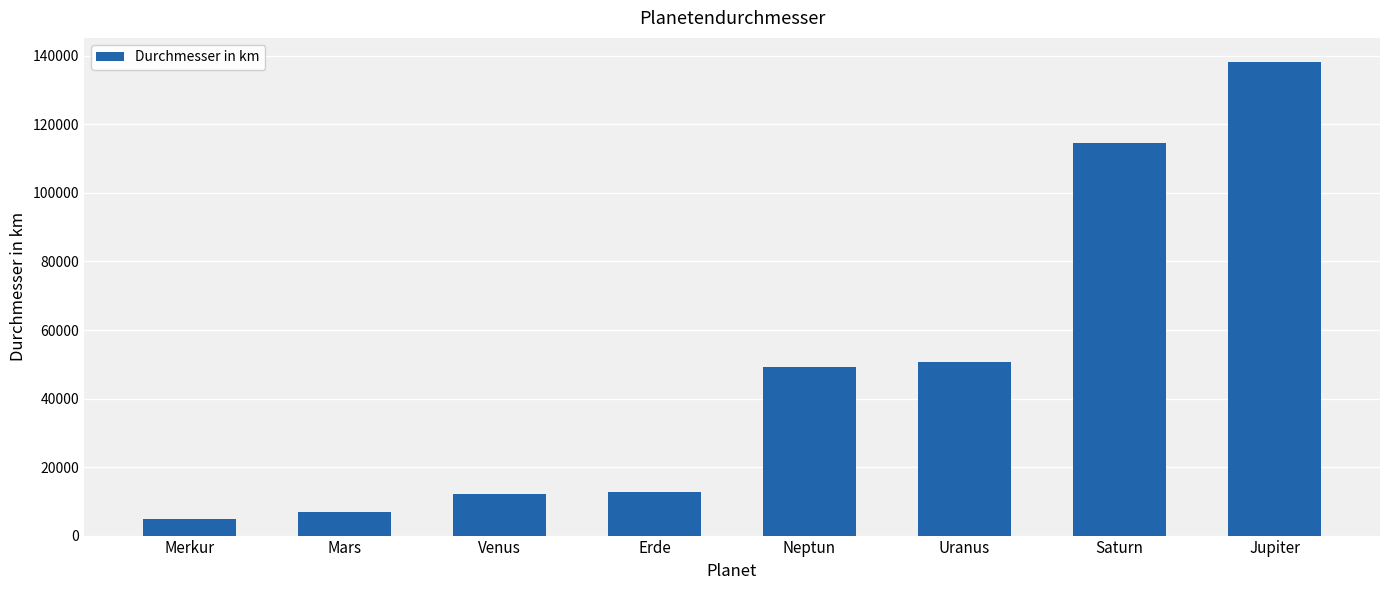

Between Merkur and Jupiter, which is larger?

Jupiter